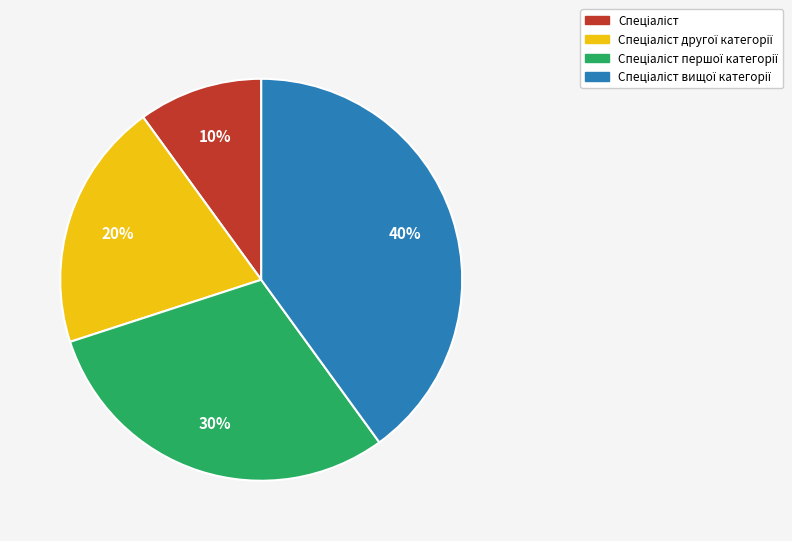

To the nearest percent, what is the difference between the largest and smallest slice percentages?

30%